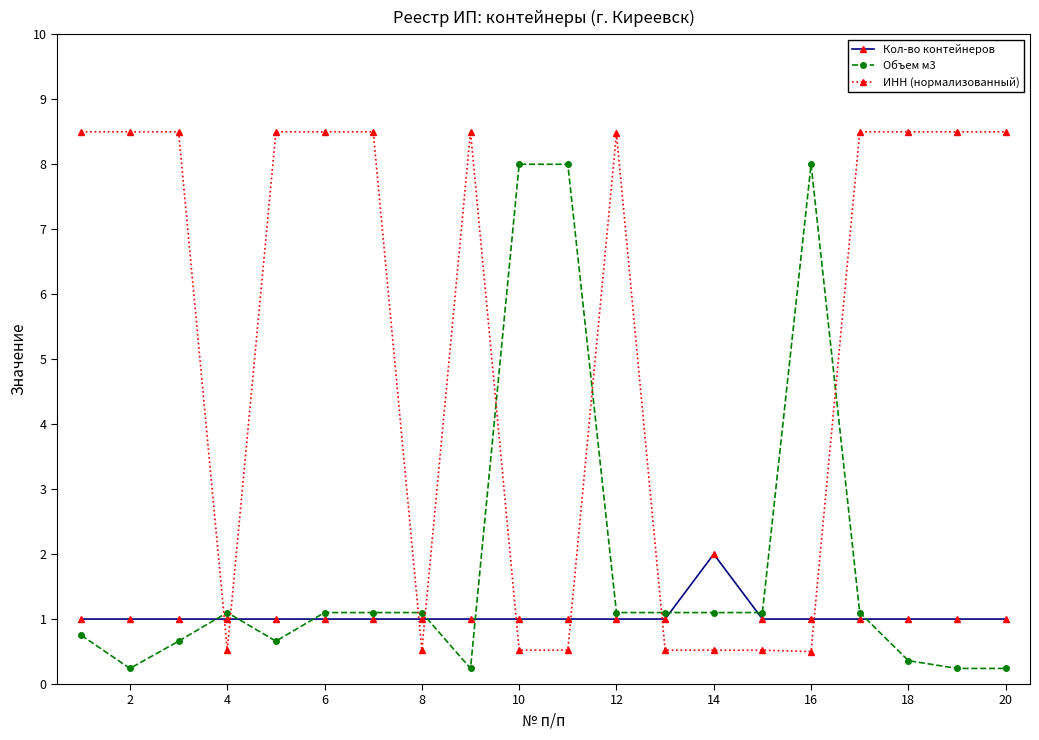

How many times do ИНН (нормализованный) and Кол-во контейнеров cross each other?

8